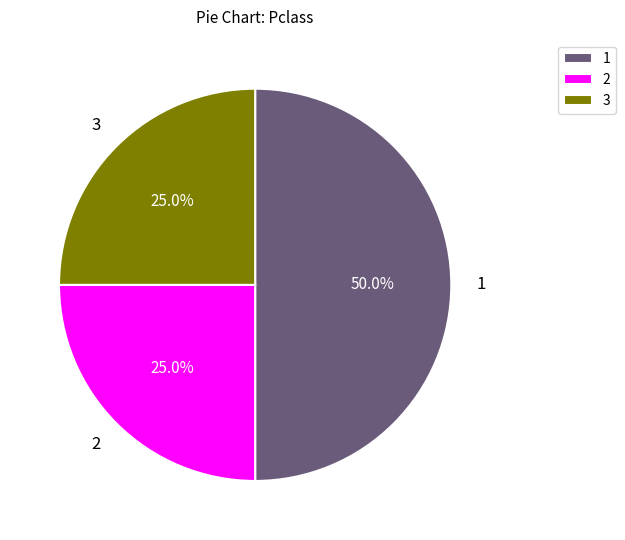

Count the number of slices in the pie.

3